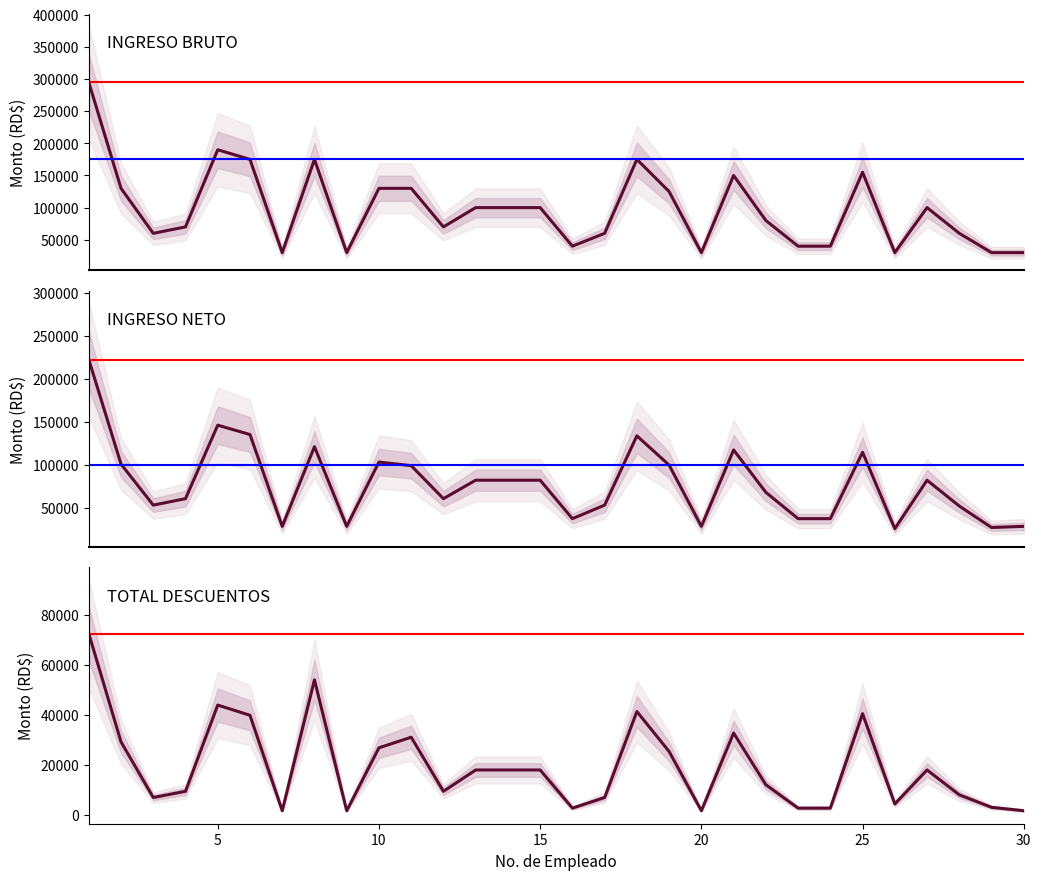

True or false: INGRESO NETO and TOTAL DESC. cross at least once.

False